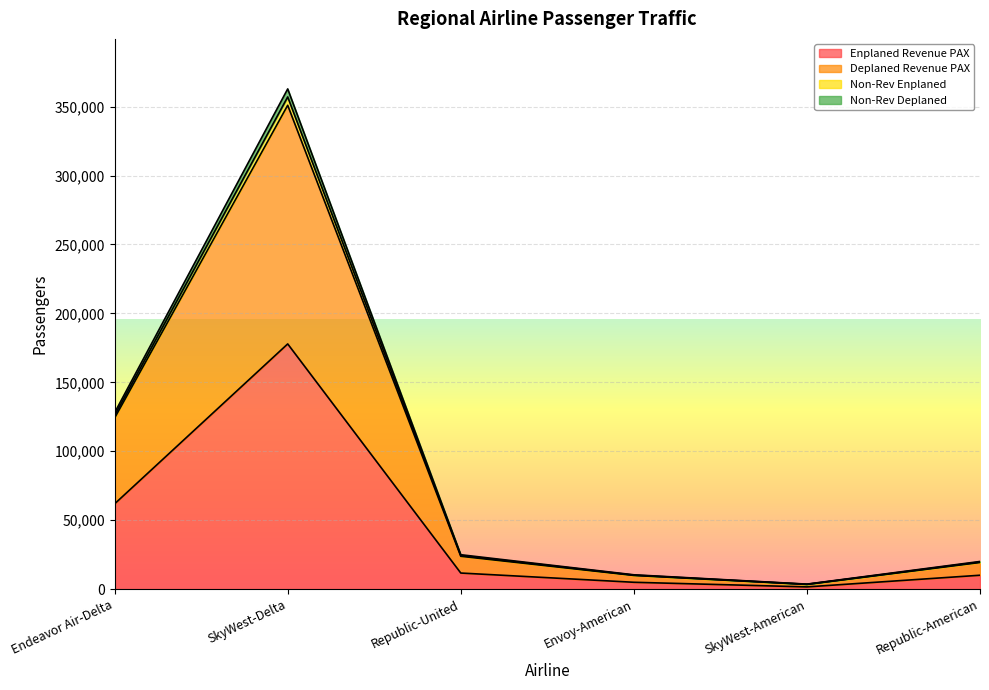

How many data points in Enplaned Revenue PAX are above 11677?

2